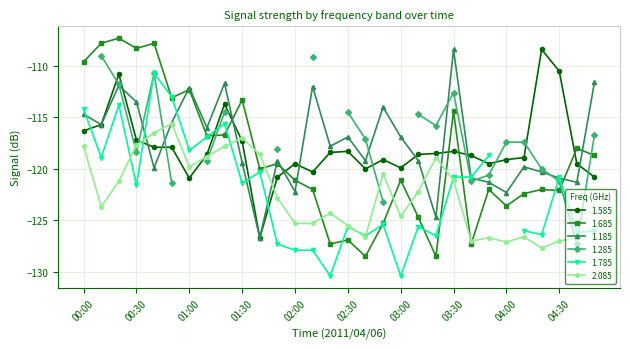

The value of 1.185 at 02:30 is -74.6. True or false?

False